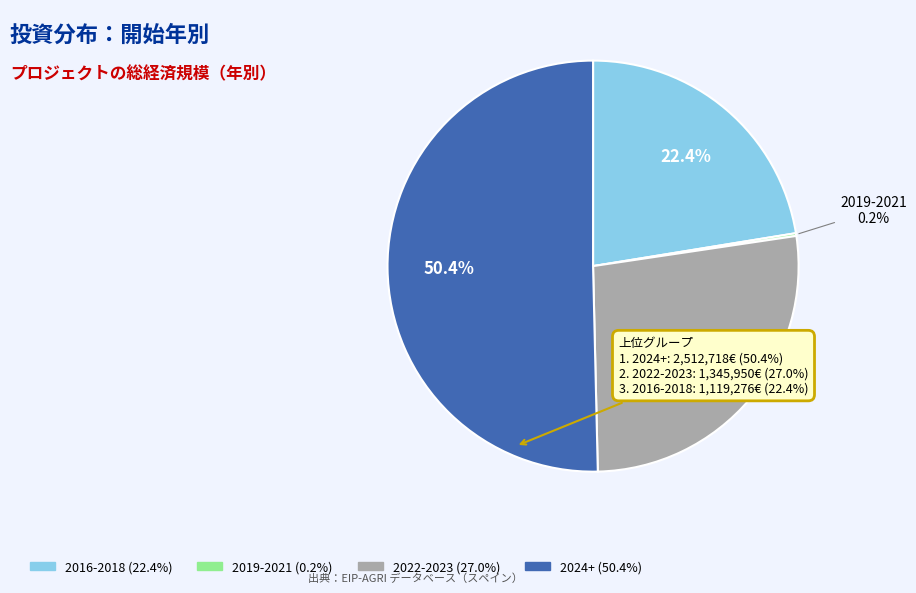

Does any single category account for the majority?

Yes